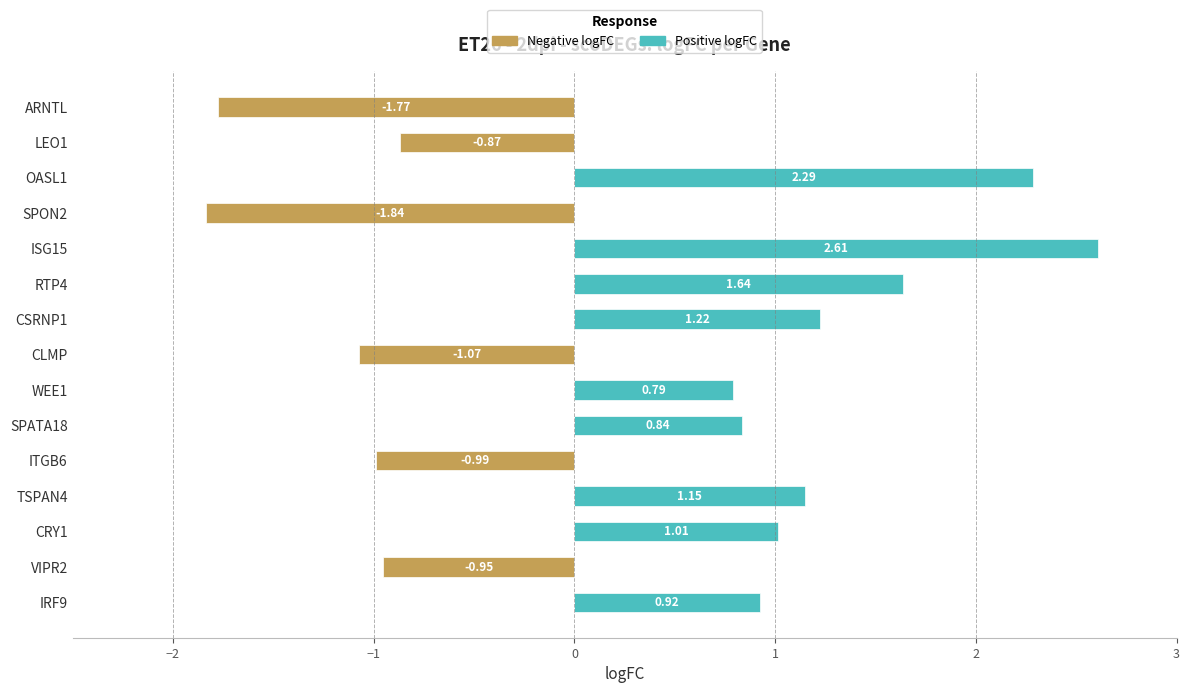

Is the value of Negative logFC at CRY1 greater than the value of Positive logFC at CLMP?

No